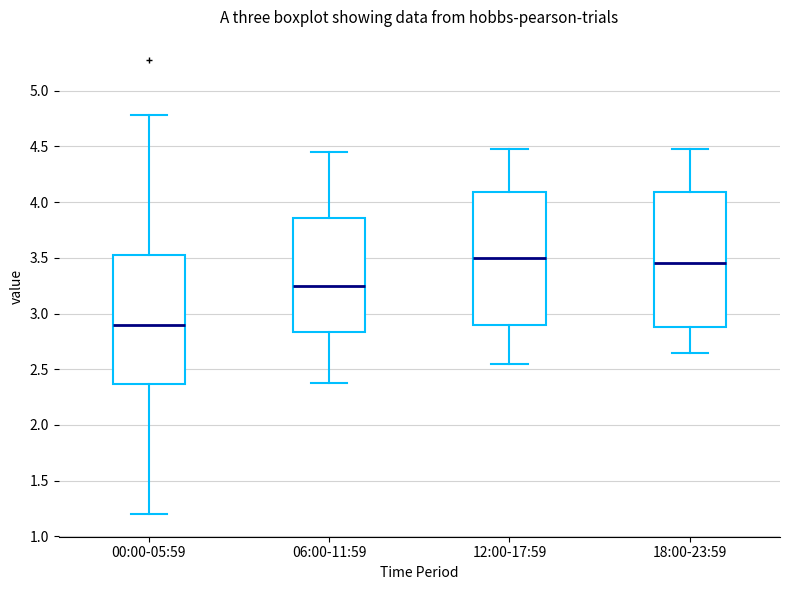

Reading left to right, transcribe this box plot: for each box, give where its median line is, the range the box spans, and where its two whiskers end, as read against the y-axis. The values are not printed on the chart, so give them approximately, as read against the axis.

00:00-05:59: median 2.90, box 2.35 to 3.55, whiskers 1.20 to 4.80
06:00-11:59: median 3.25, box 2.85 to 3.85, whiskers 2.40 to 4.45
12:00-17:59: median 3.50, box 2.90 to 4.10, whiskers 2.55 to 4.50
18:00-23:59: median 3.45, box 2.90 to 4.10, whiskers 2.65 to 4.50